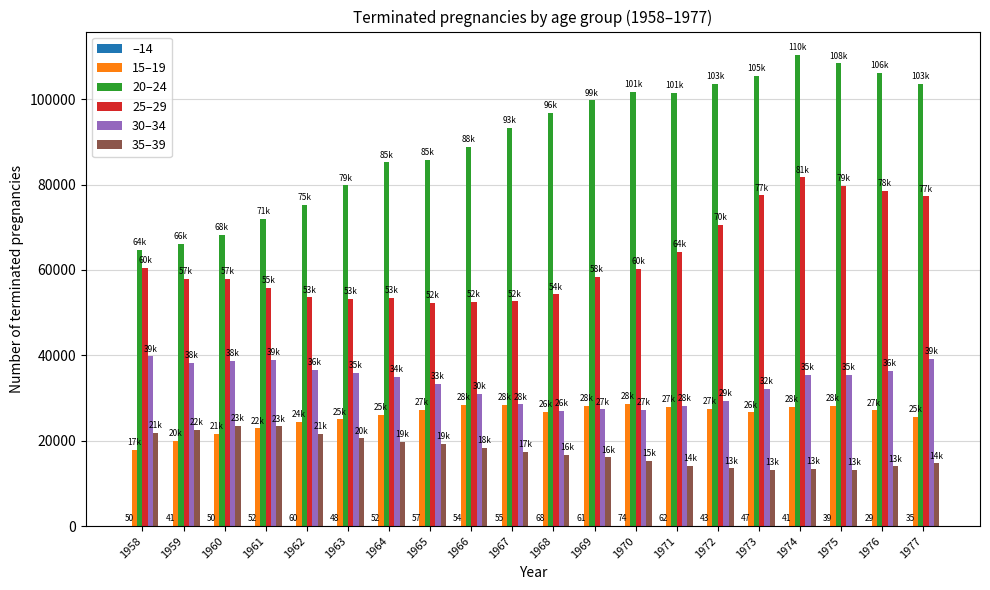

The value of 25–29 at 1968 is 54293. True or false?

True